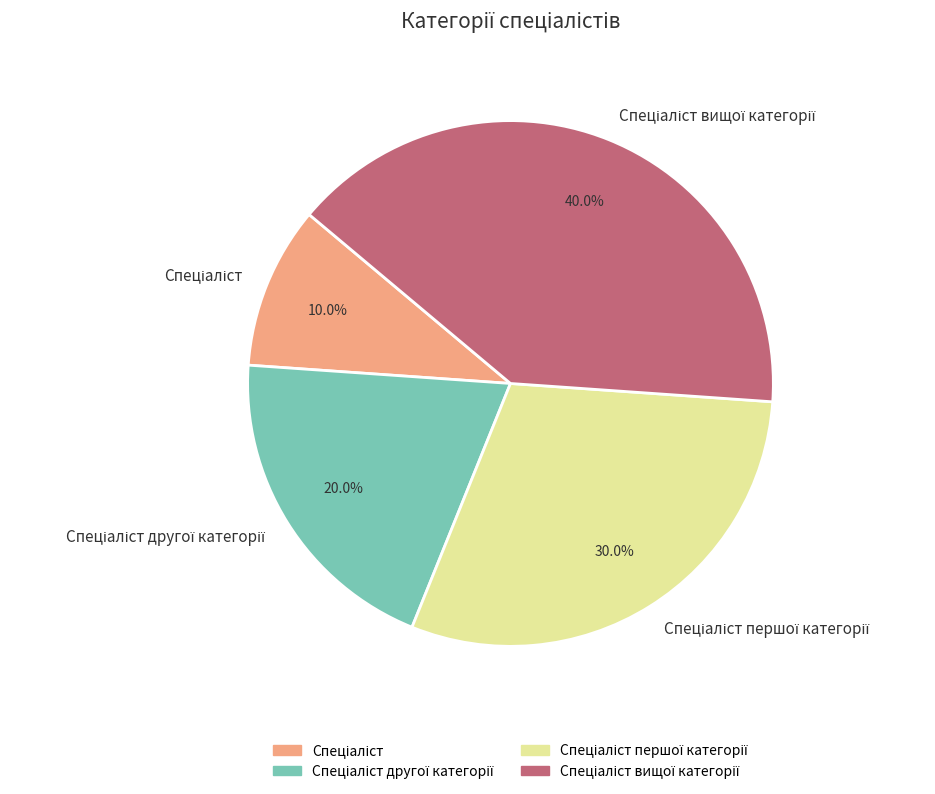

Is there any slice that represents more than half of the pie?

No